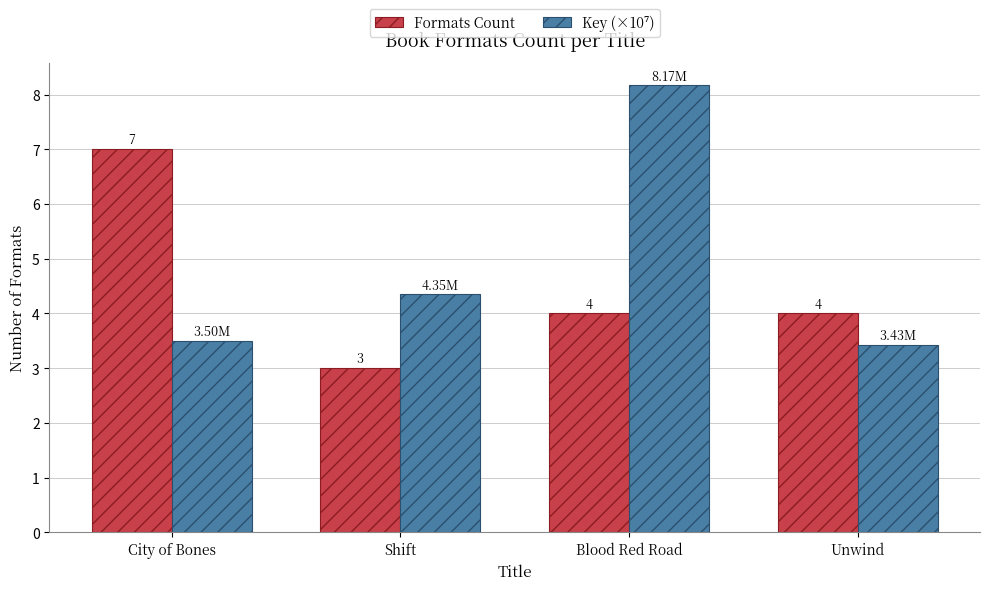

At which category is the sum across all series the highest?

Blood Red Road